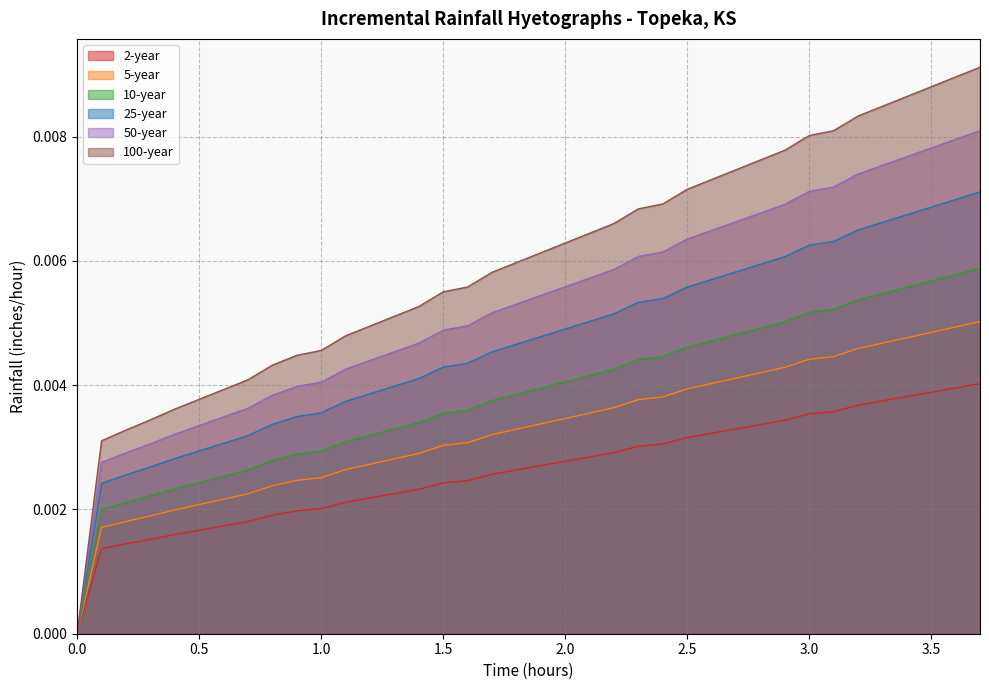

The 25-year series shows 0.0 at 1.9. True or false?

True